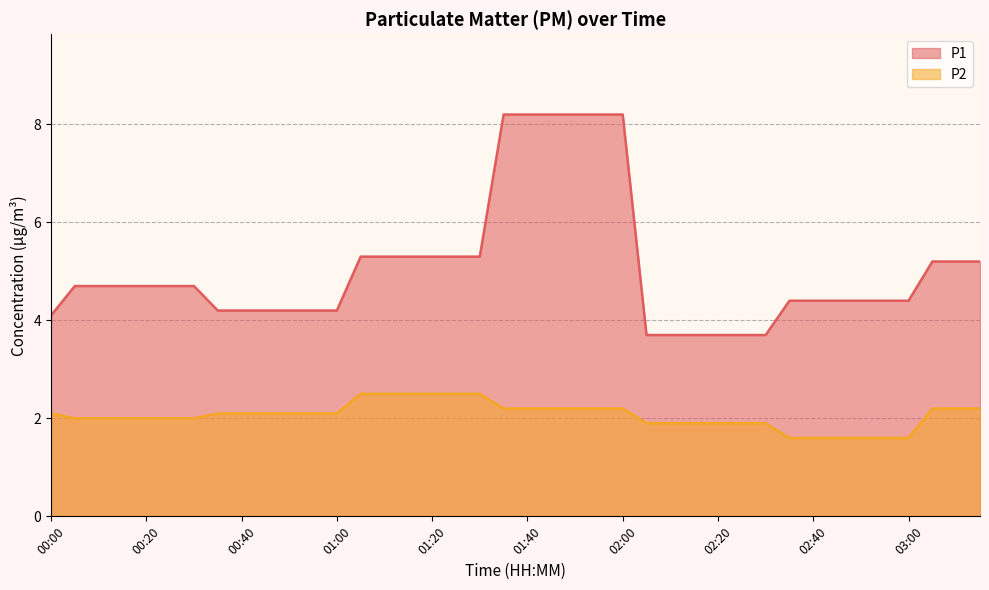

What are all the series names shown in the legend?

P1, P2